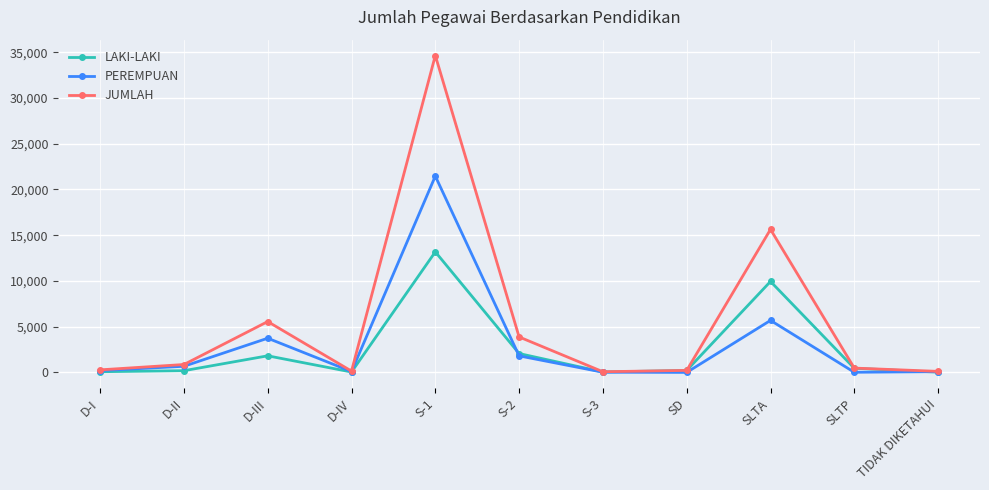

Where is the first local maximum for PEREMPUAN?

D-III